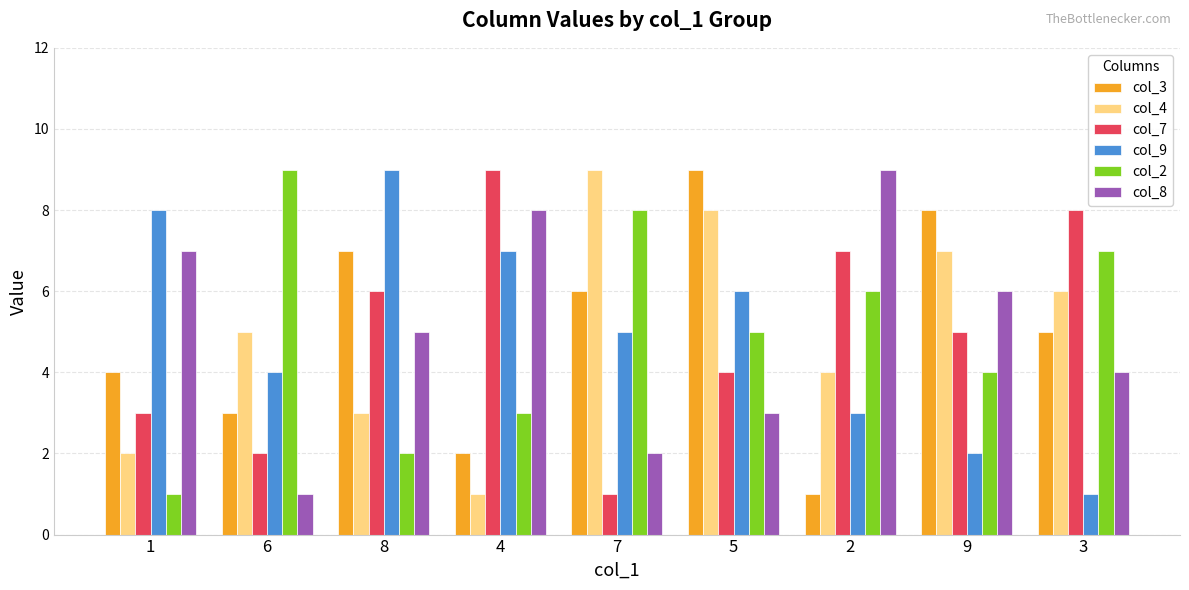

What is the greatest value displayed?

9